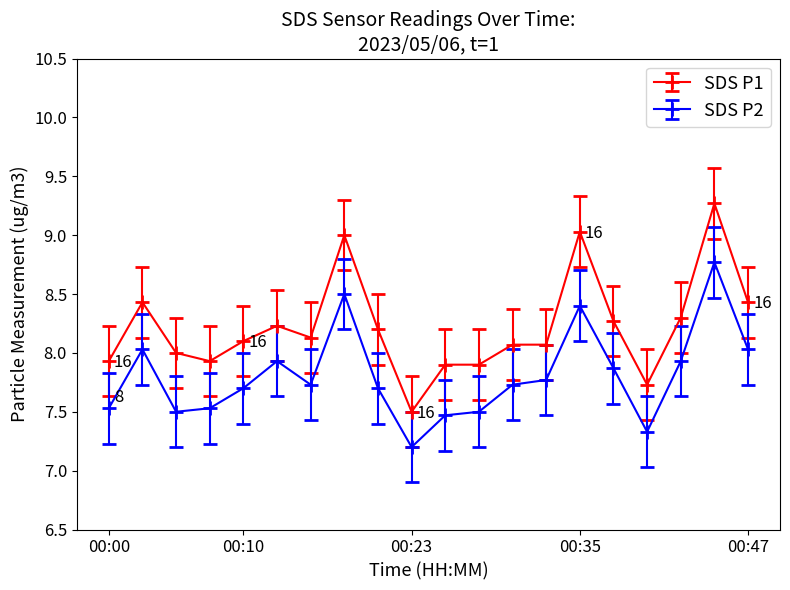

True or false: SDS P1 and SDS P2 intersect in this chart.

False